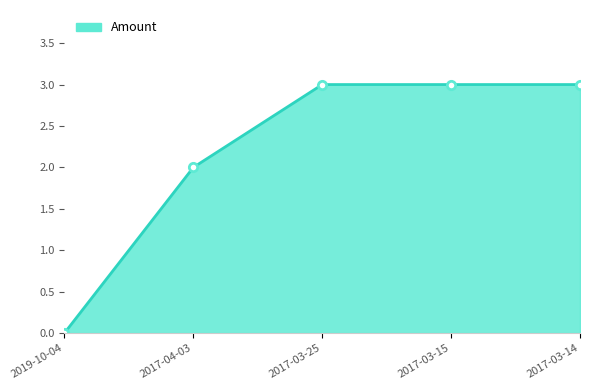

What is the maximum value shown in the chart?

3.0